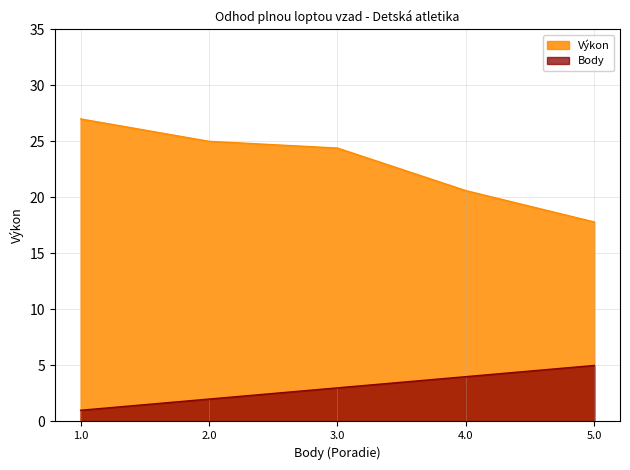

How many lines are shown in the chart?

2